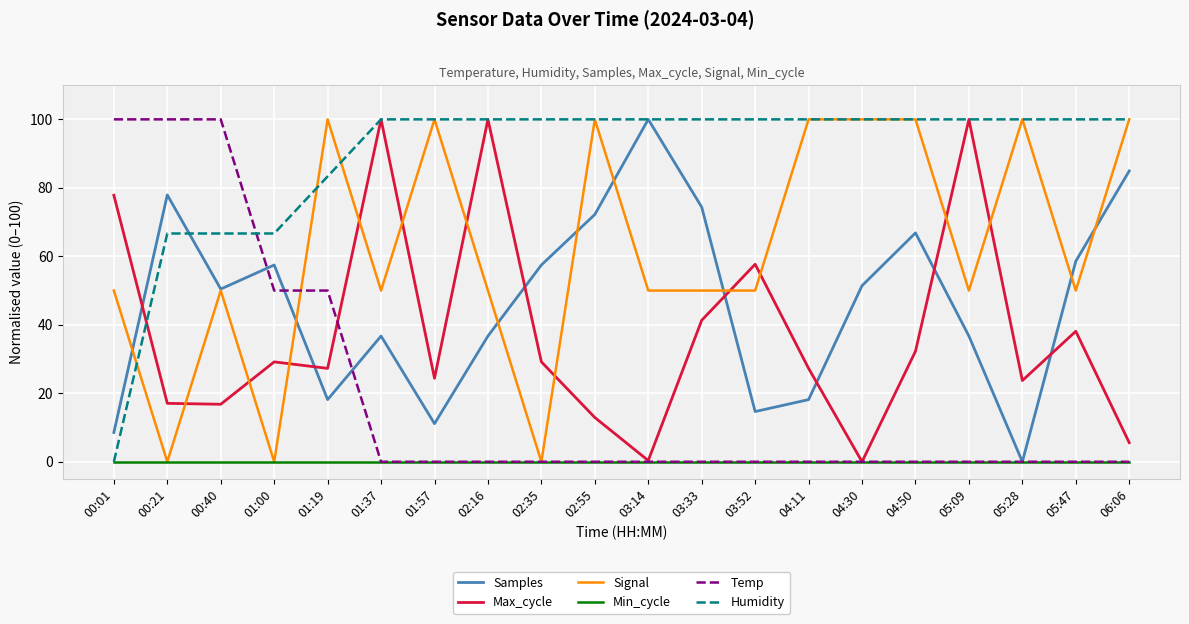

What is the total value across all series at 00:21?

261.7